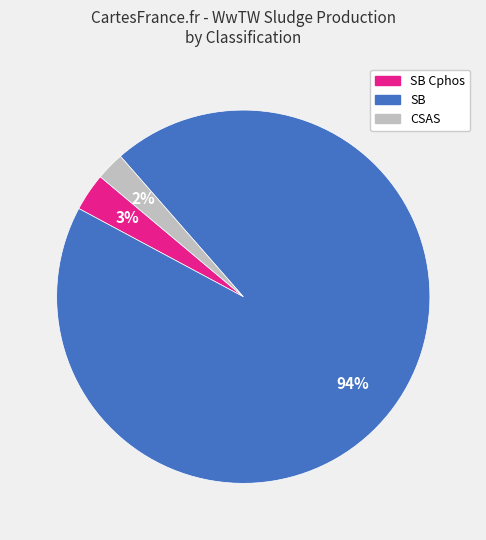

To the nearest percent, what is the average slice percentage?

33%